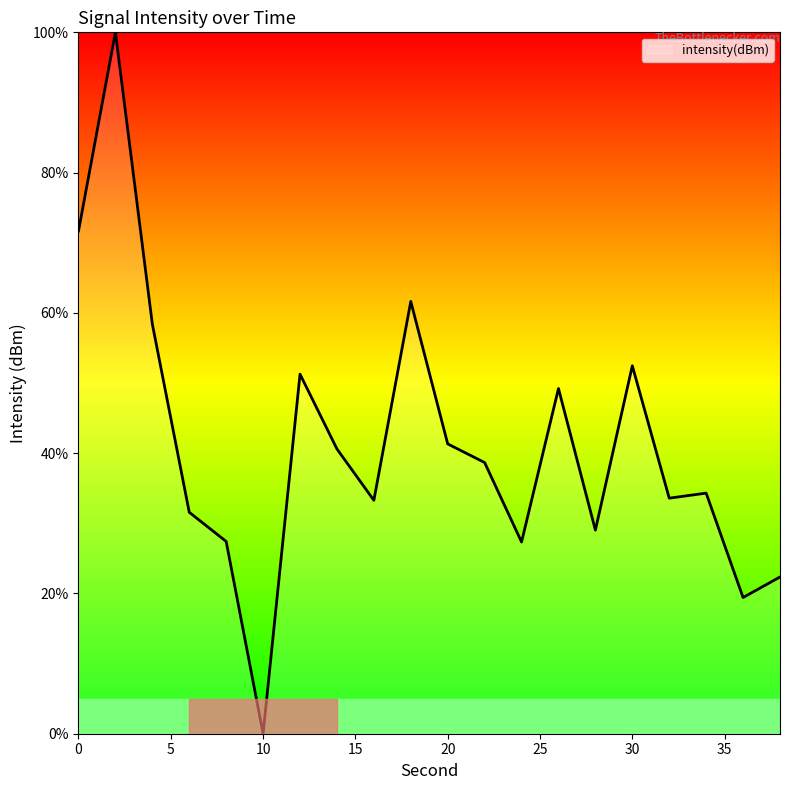

Count the number of categories in the chart.

20